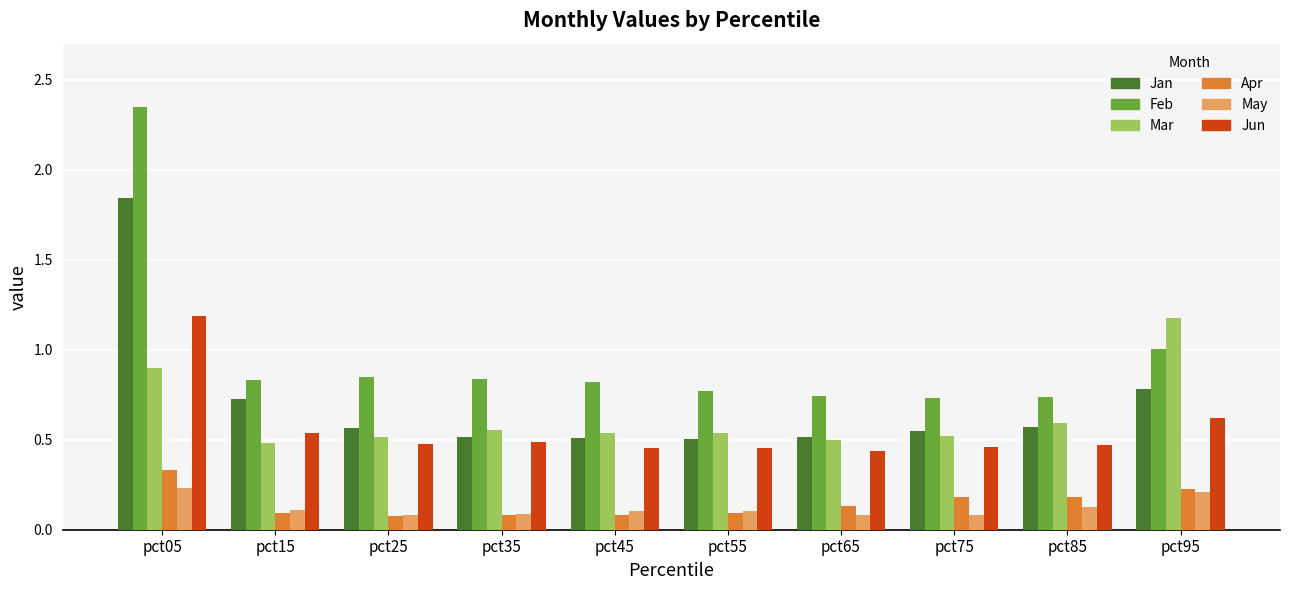

Between pct35 and pct55, which series saw the biggest shift?

Feb